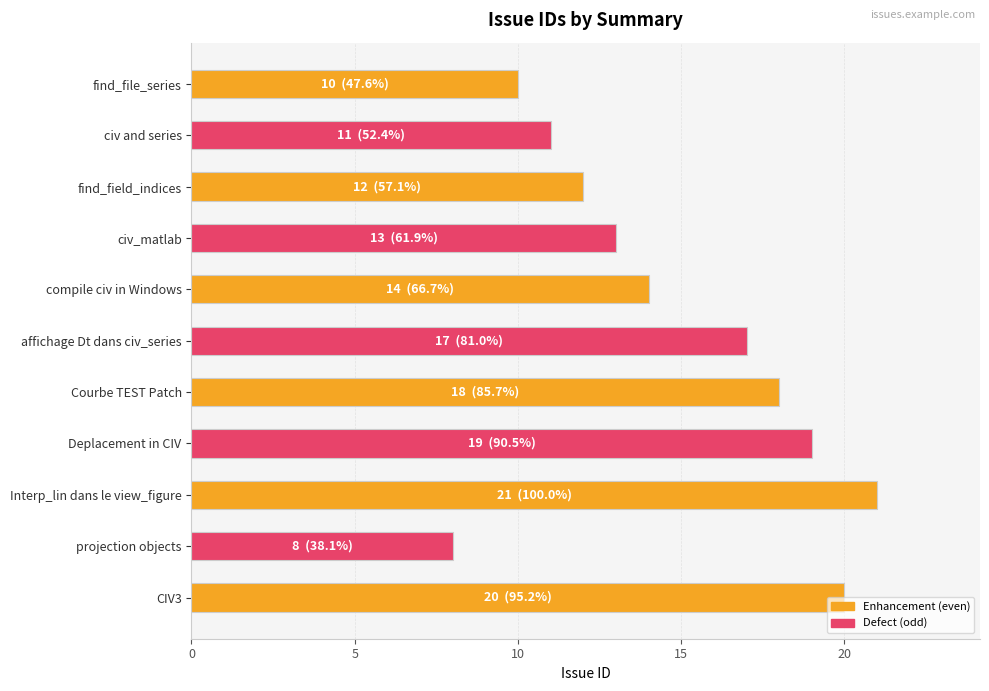

How many bars are there in total?

11